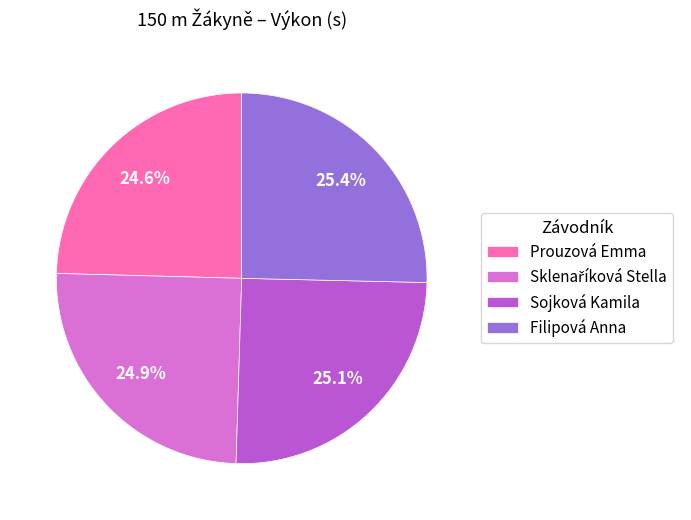

To the nearest percent, what is the difference between the largest and smallest slice percentages?

1%